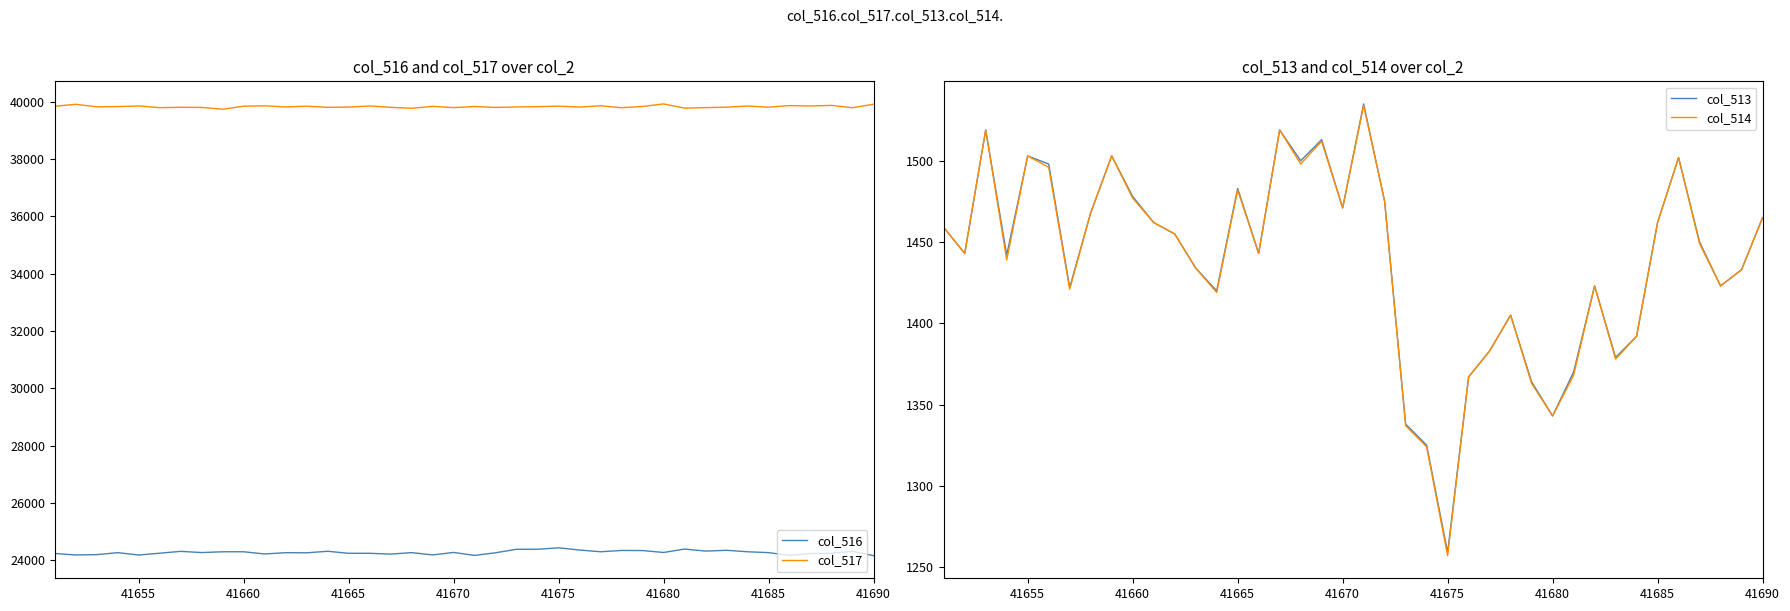

What is the maximum value for col_516?

24432